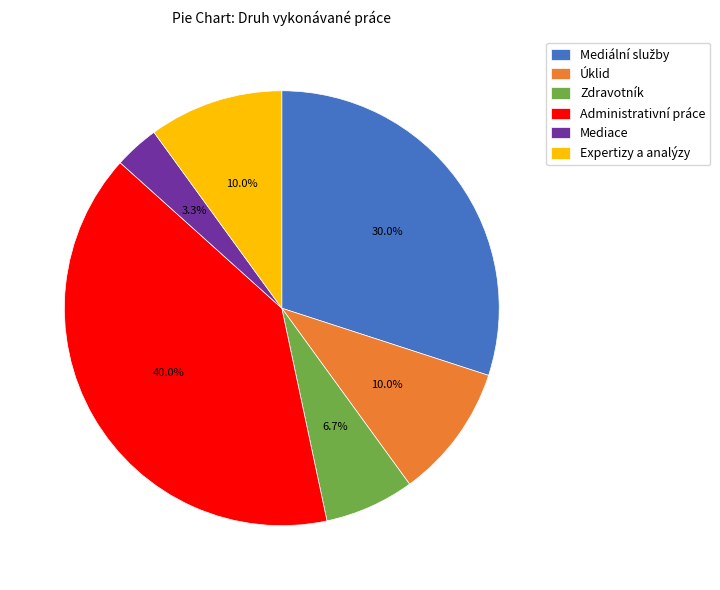

Does Mediace account for over 50% of the chart?

No